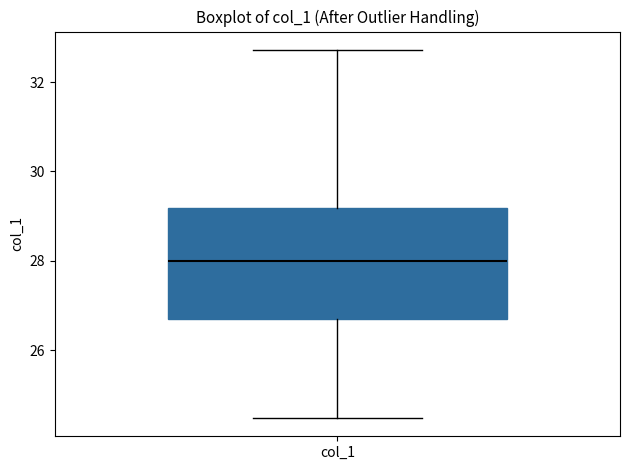

Transcribe this box plot: give where the median line is, the range the box spans, and where the two whiskers end, as read against the y-axis. The values are not printed on the chart, so give them approximately, as read against the axis.

median 28.0, box 26.8 to 29.2, whiskers 24.4 to 32.8